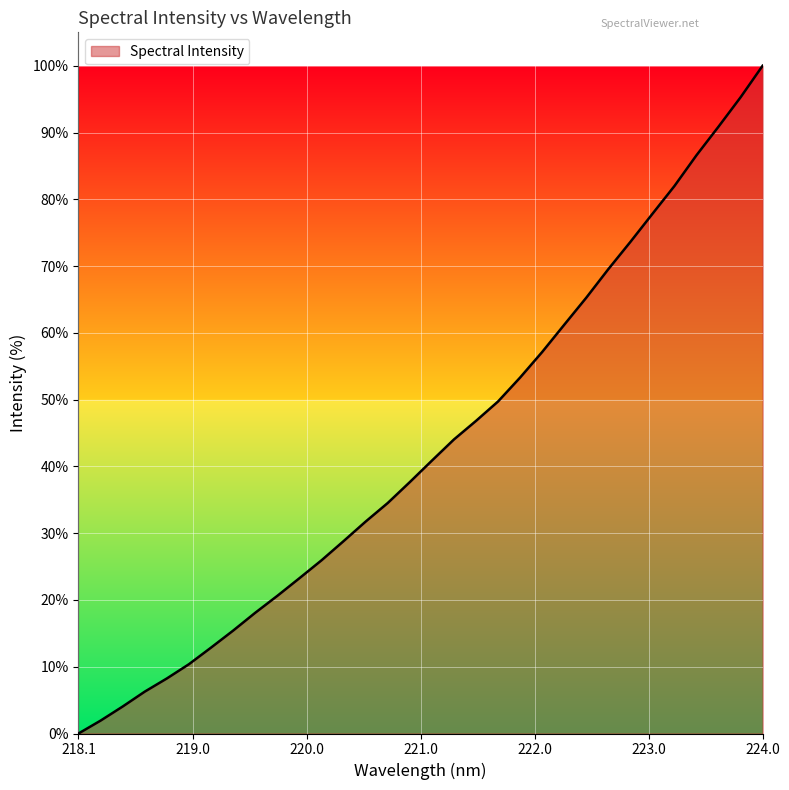

What is the difference between the maximum and minimum values?

100.0